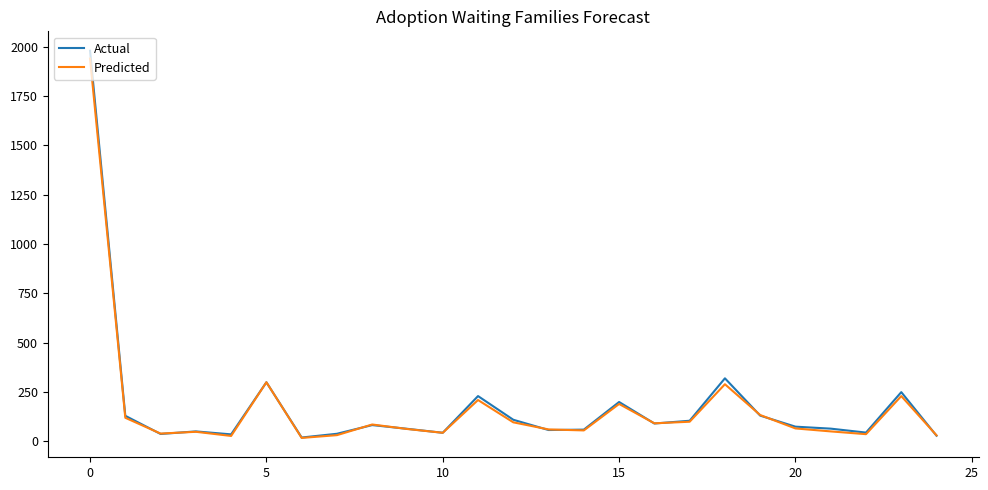

Which series has the largest range (max minus min)?

Actual